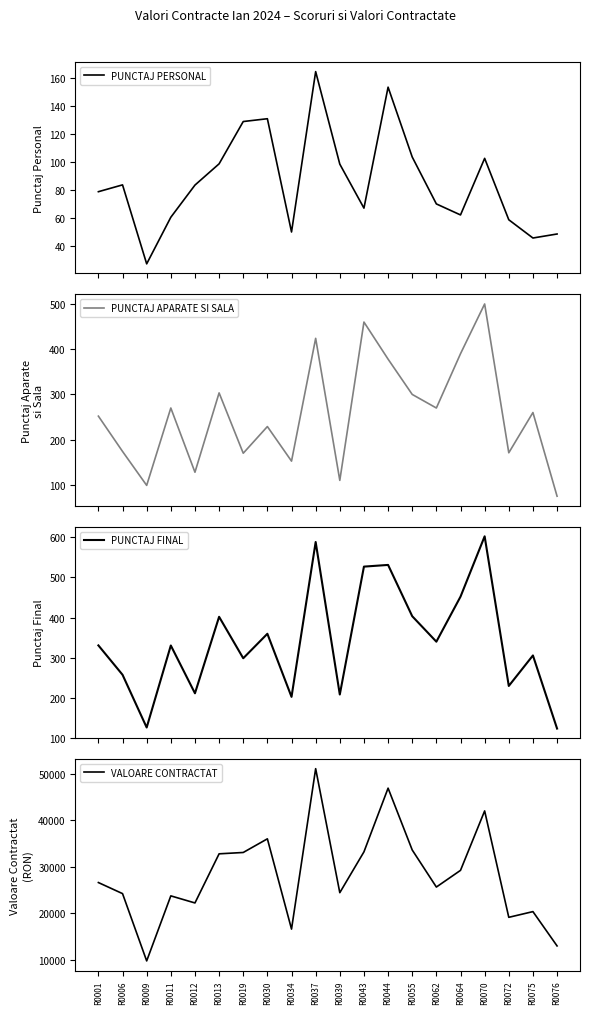

What is the total value across all series at R0019?

33676.5